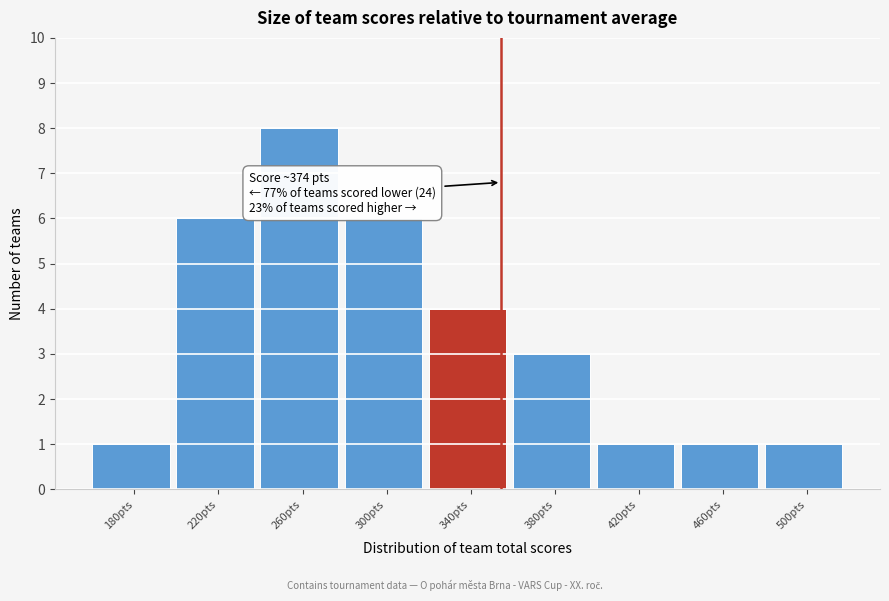

Reading left to right, extract all data points from this chart.

1	6	8	6	4	3	1	1	1